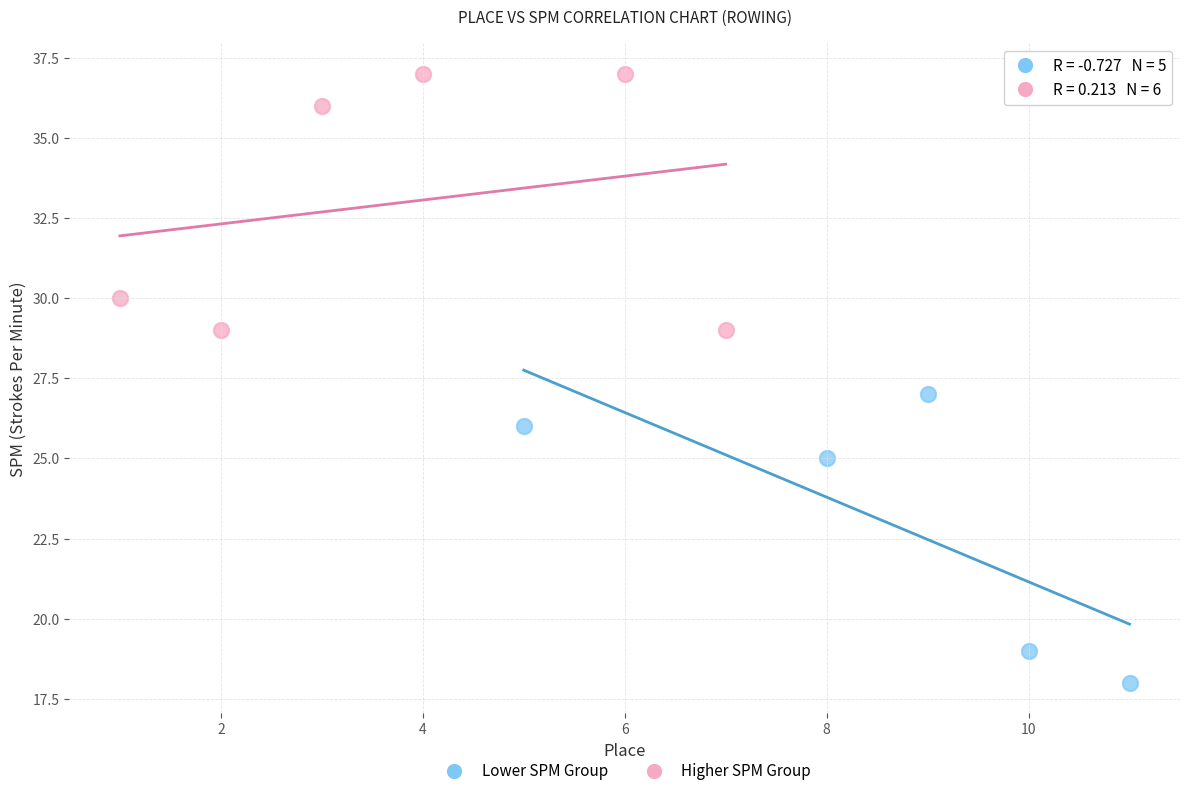

Which series contains the highest Y value?

Higher SPM Group